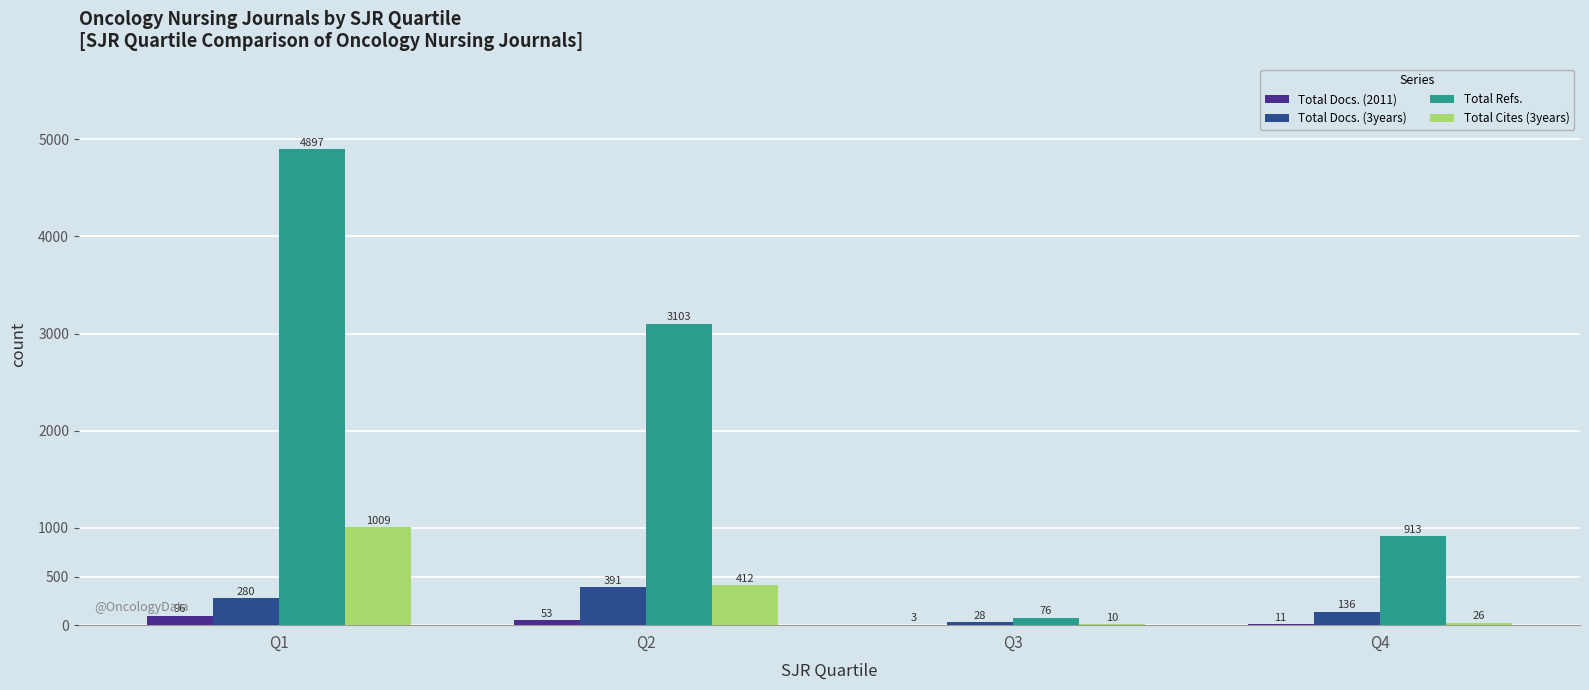

Which series changed the most between Q1 and Q2?

Total Refs.